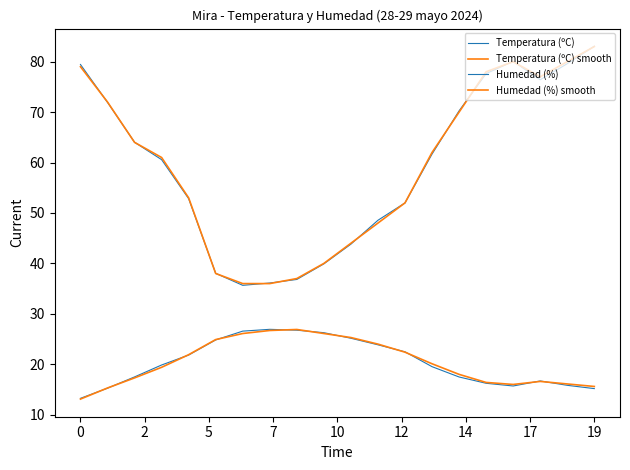

List the series in order of their peak value, highest first.

Humedad (%), Humedad (%) smooth, Temperatura (ºC), Temperatura (ºC) smooth